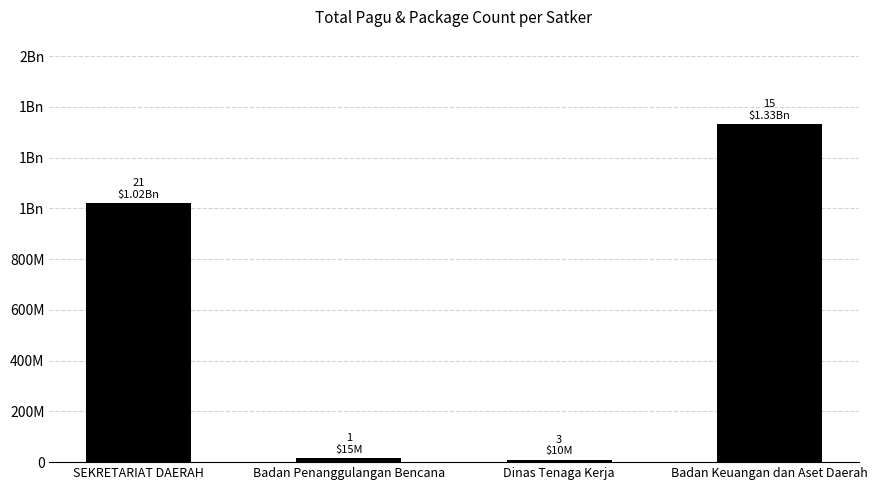

Where is the data nearest to the value 670807476?

SEKRETARIAT DAERAH